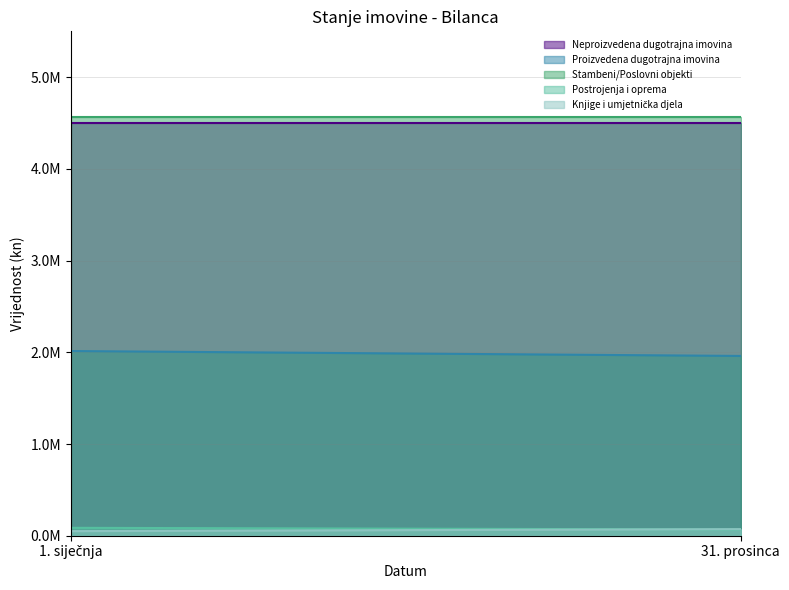

List the labels in order of Postrojenja i oprema value, smallest first.

31. prosinca, 1. siječnja